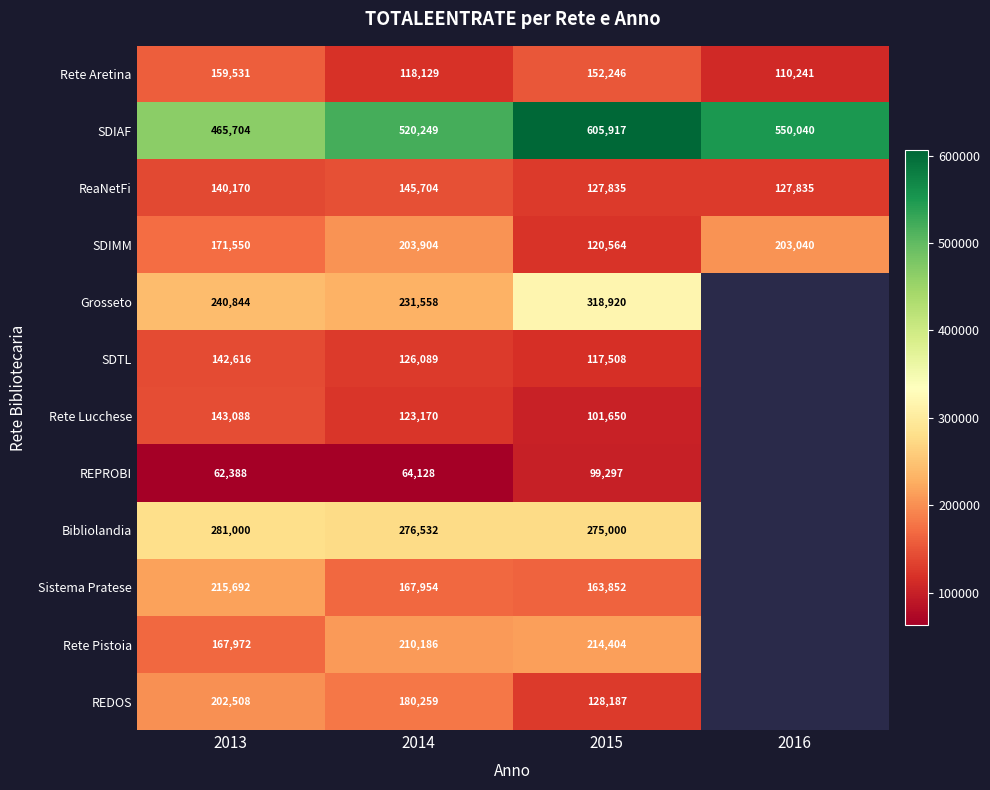

Where does the SDIAF series first go above 550040?

2015